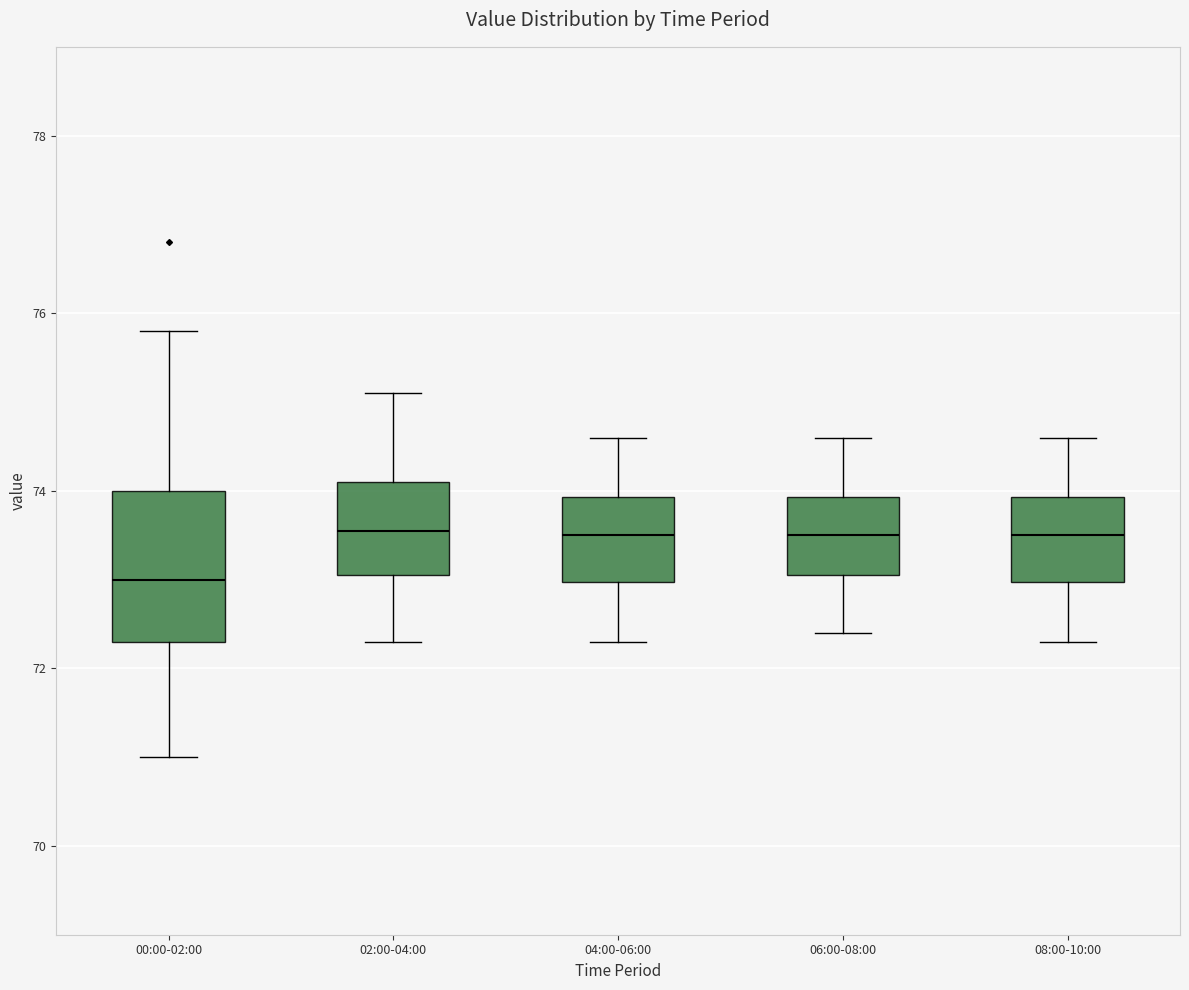

Where does the upper whisker of the box for 06:00-08:00 end on the y-axis? The values are not printed on the chart, so give them approximately, as read against the axis.

74.6